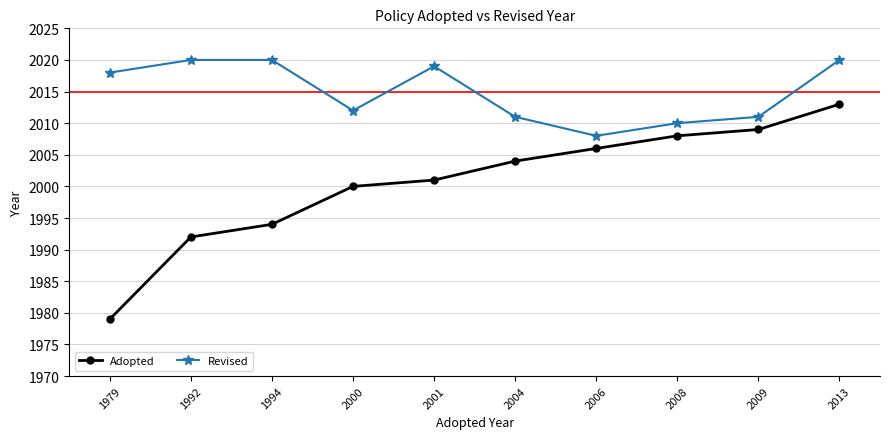

Reading left to right, transcribe all the data shown in this chart.

Adopted: 1979	1992	1994	2000	2001	2004	2006	2008	2009	2013
Revised: 2018	2020	2020	2012	2019	2011	2008	2010	2011	2020